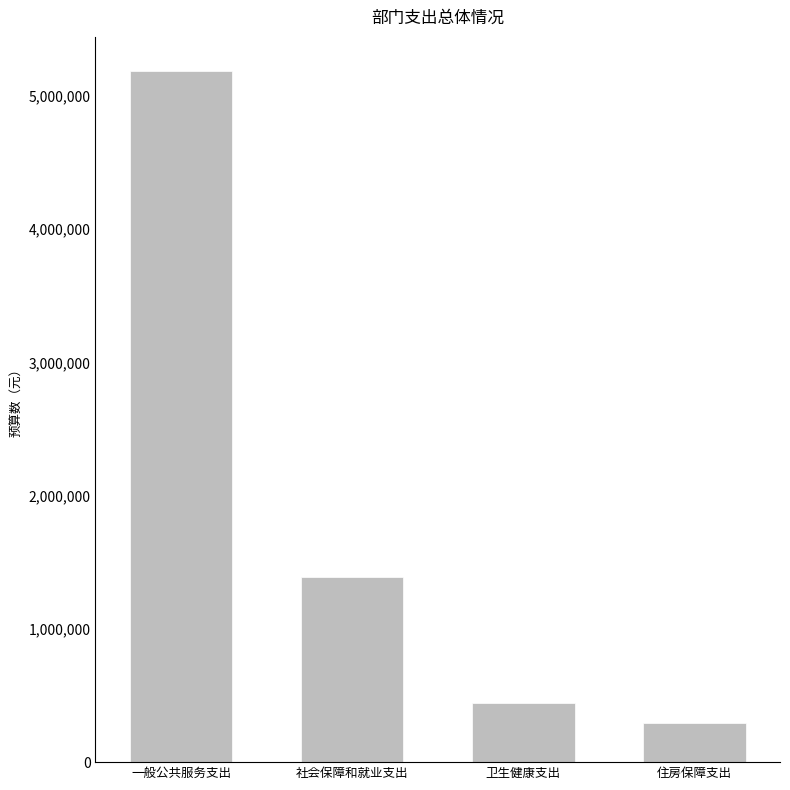

What is the maximum value shown in the chart?

5184587.0